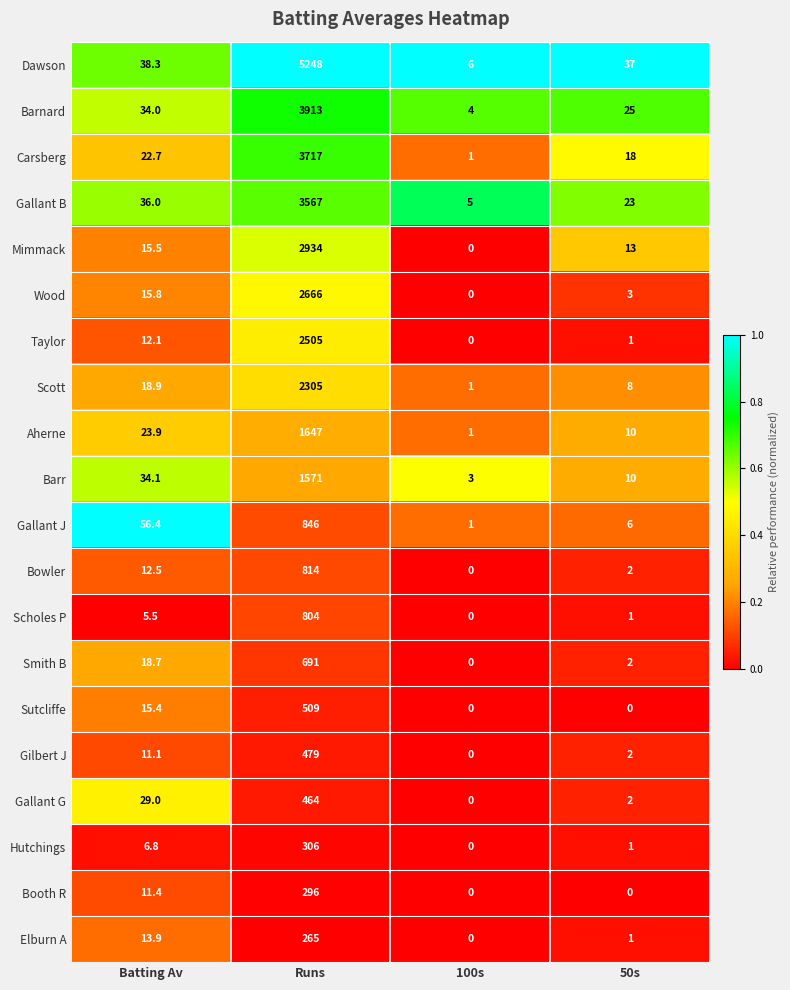

The Scott series shows 8.0 at 50s. True or false?

True